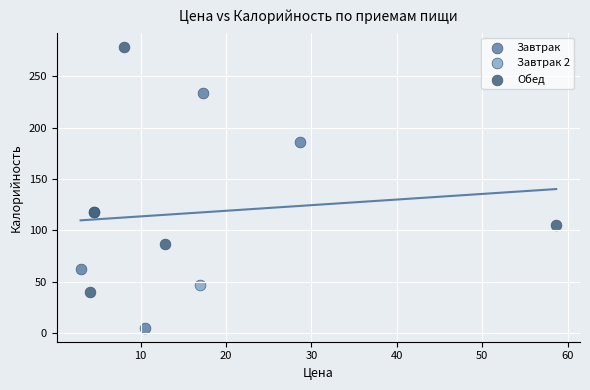

What are all the series names shown in the legend?

Завтрак, Завтрак 2, Обед